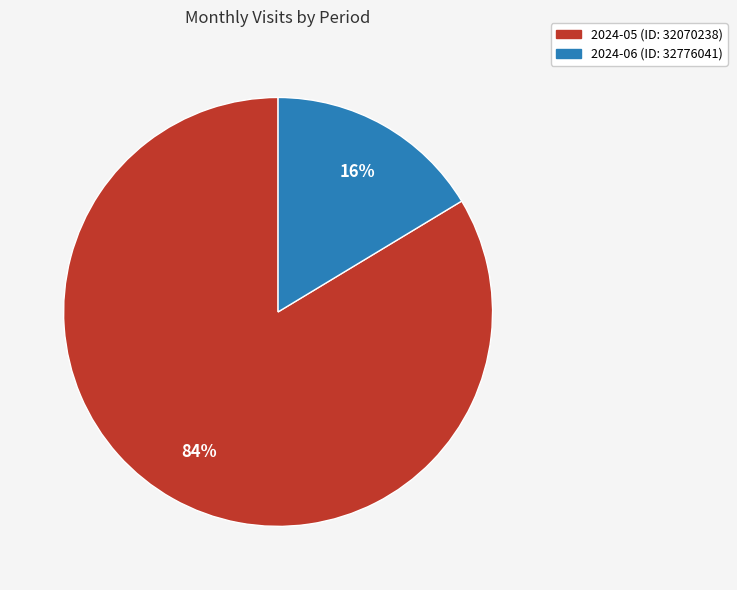

Is there a majority slice in this chart?

Yes